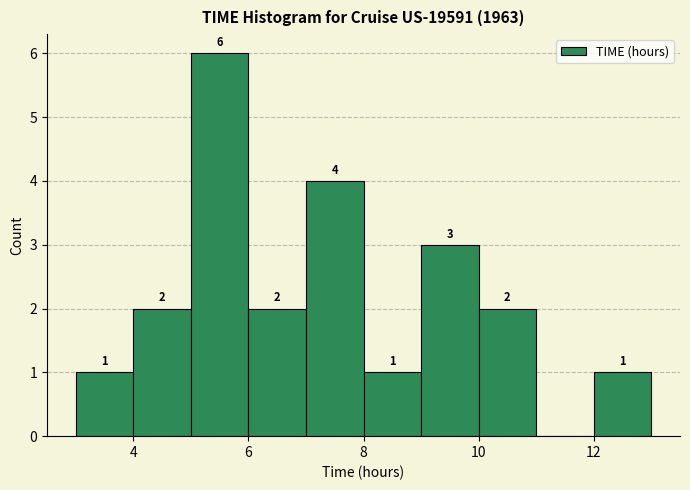

Over which range of the x-axis is the bar tallest?

5 to 6